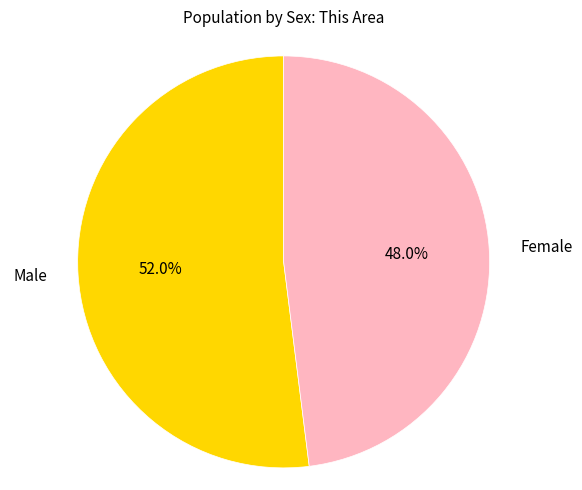

Count the number of slices in the pie.

2